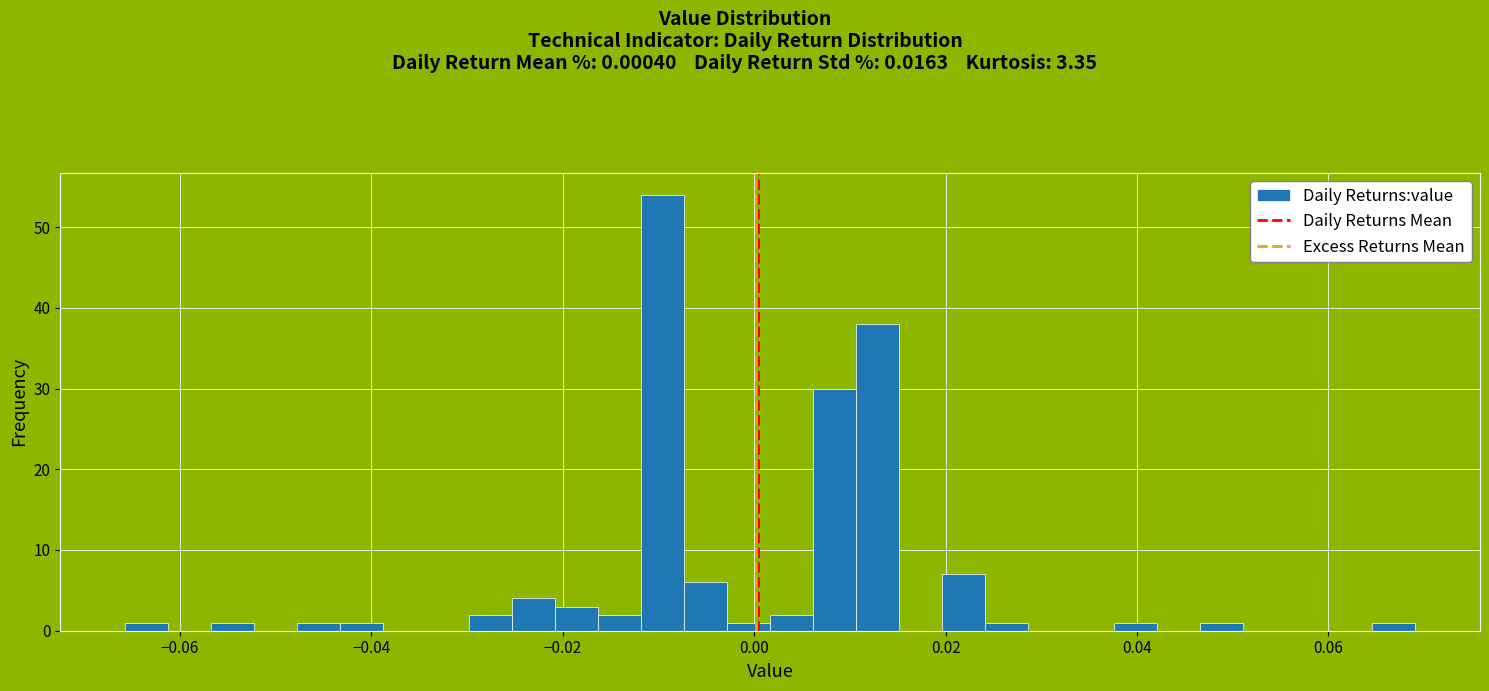

Read against the x-axis, roughly where is the centre of the tallest bar?

-0.010